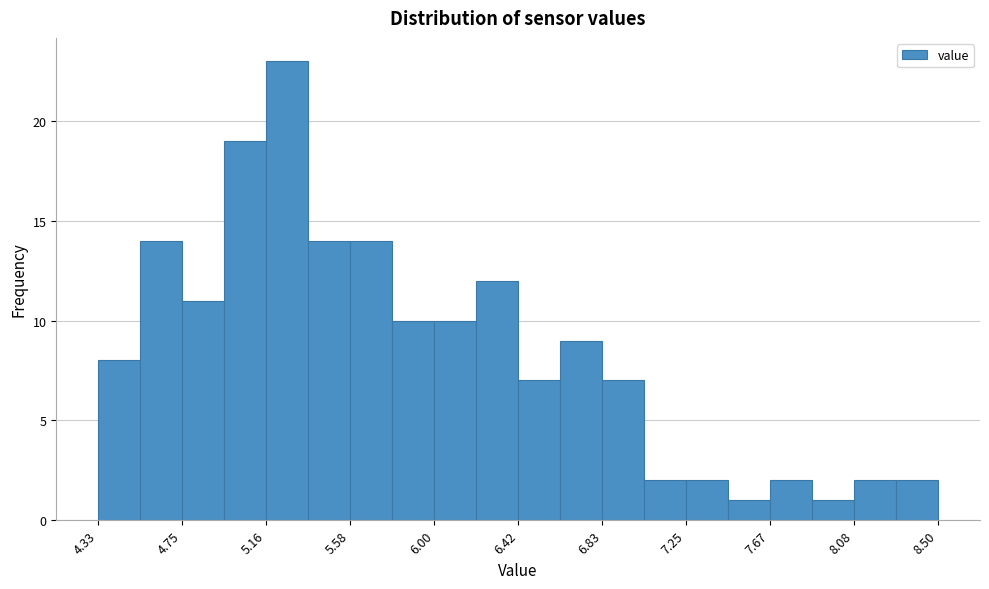

Reading left to right, transcribe this chart: for each bar, give the range it covers on the x-axis and its height. Neither the bar edges nor the heights are printed on the chart, so give them approximately, as read against the axes.

4.35 to 4.55: 8
4.55 to 4.75: 14
4.75 to 4.95: 11
4.95 to 5.15: 19
5.15 to 5.35: 23
5.35 to 5.60: 14
5.60 to 5.80: 14
5.80 to 6.00: 10
6.00 to 6.20: 10
6.20 to 6.40: 12
6.40 to 6.60: 7
6.60 to 6.85: 9
6.85 to 7.05: 7
7.05 to 7.25: 2
7.25 to 7.45: 2
7.45 to 7.65: 1
7.65 to 7.85: 2
7.85 to 8.10: 1
8.10 to 8.30: 2
8.30 to 8.50: 2